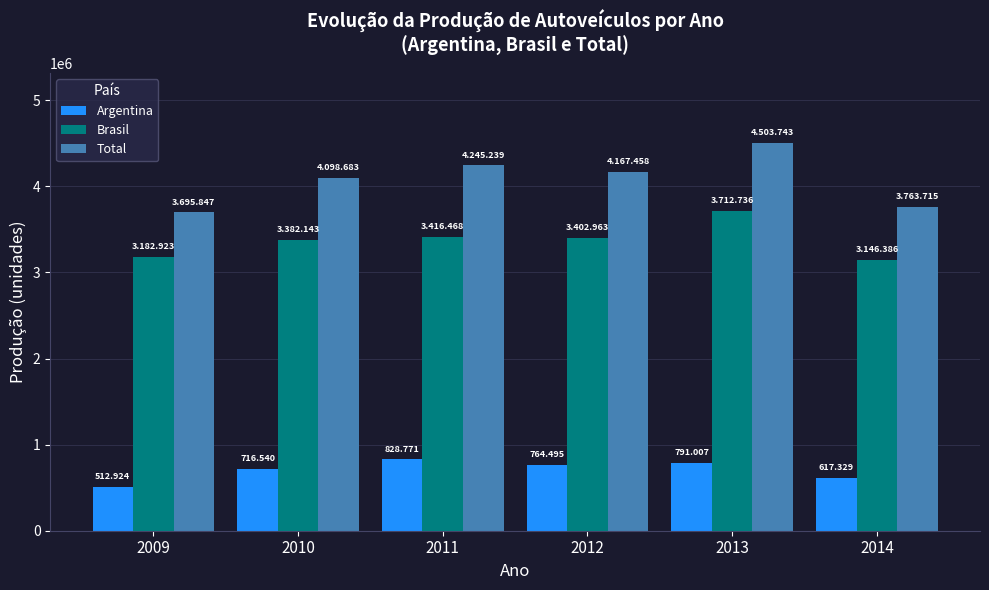

What is the value of the Brasil bar at the 2nd from the left?

3382143